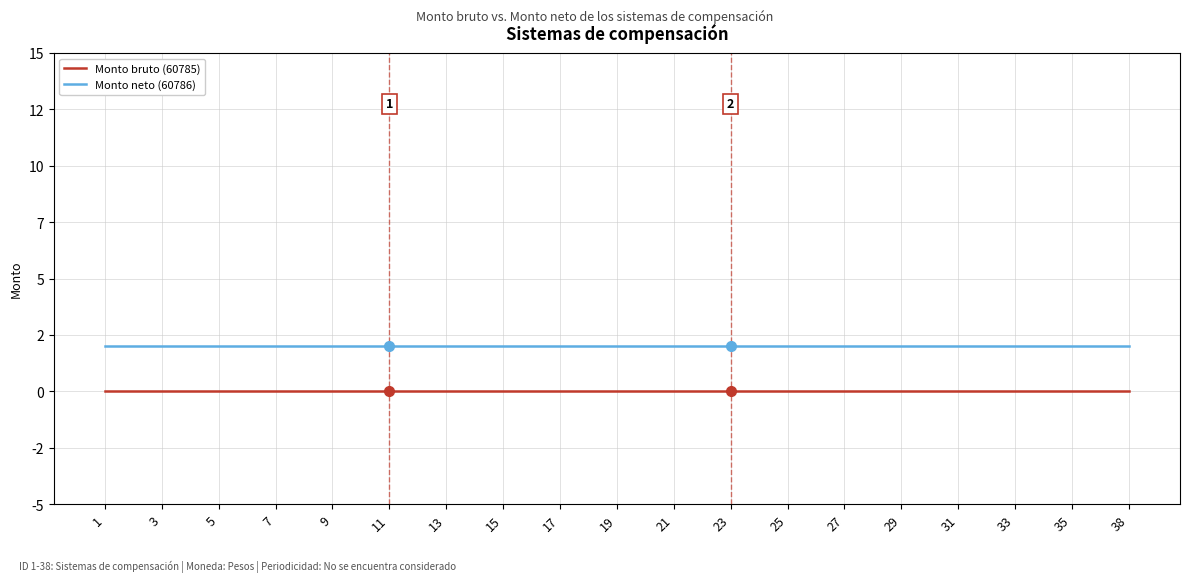

True or false: Monto bruto (60785) and Monto neto (60786) intersect in this chart.

False